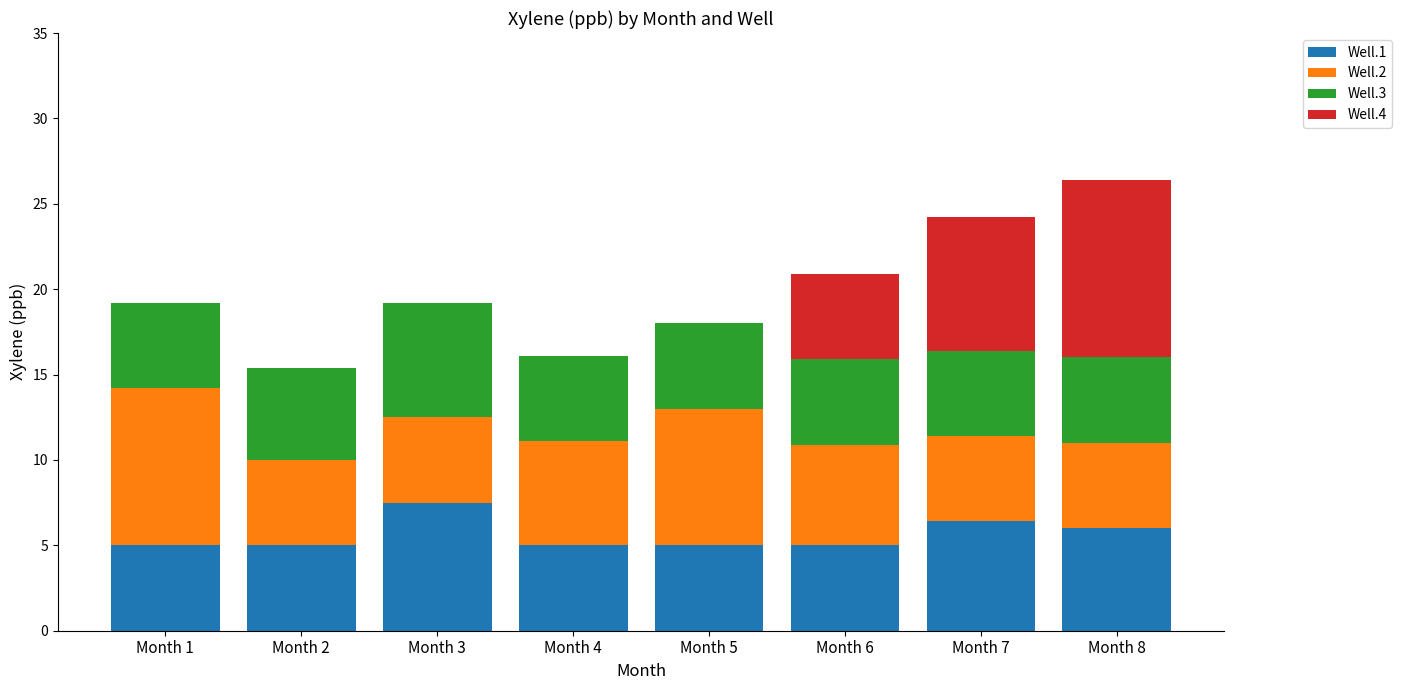

At which category is the sum across all series the highest?

Month 8